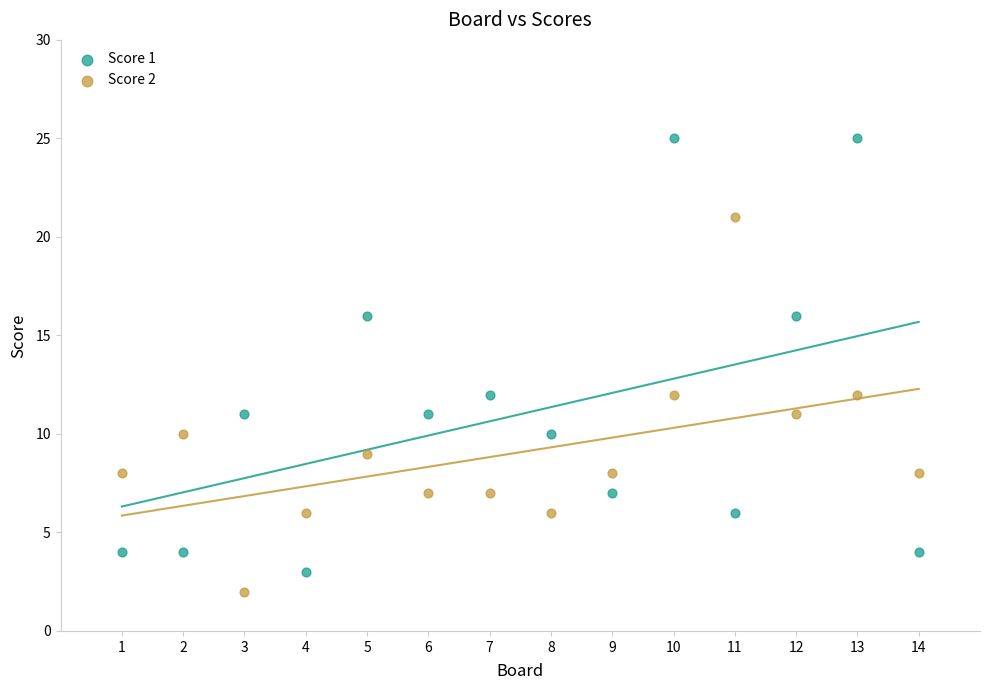

Across all data points, what is the range of Y values (max minus min)?

23